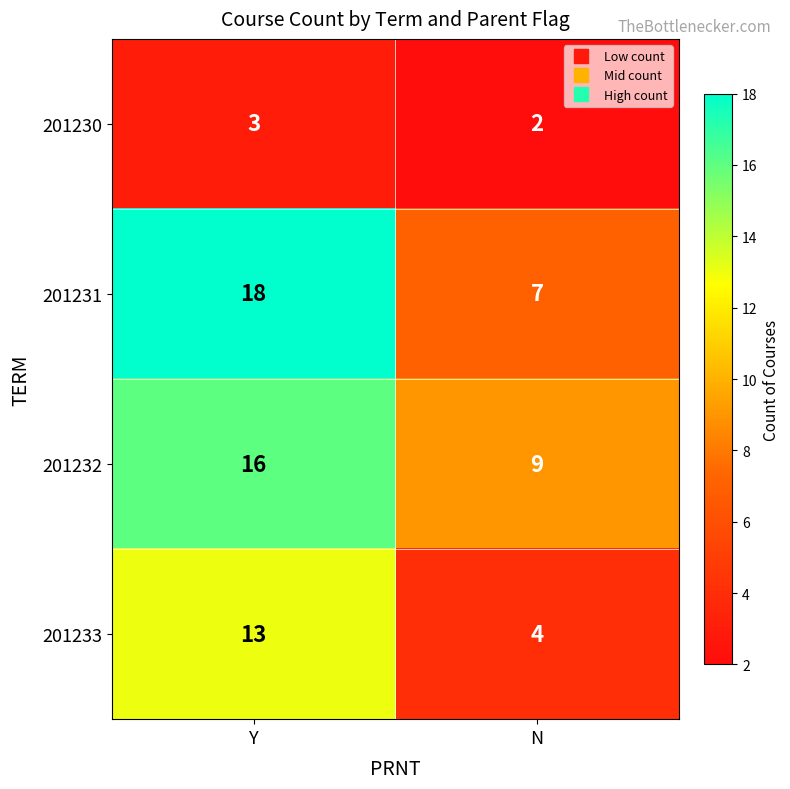

What is the total value across all series at N?

22